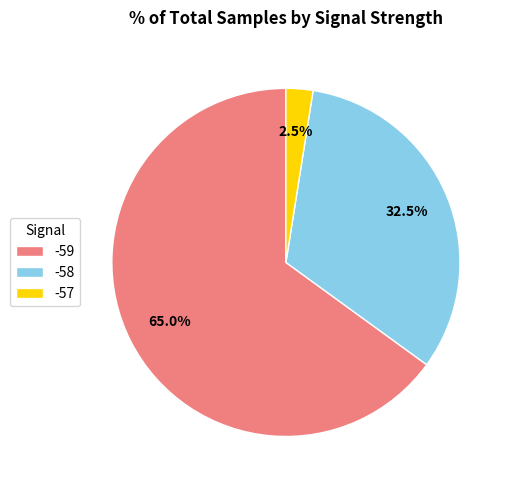

Rank the categories by value from lowest to highest.

-57, -58, -59